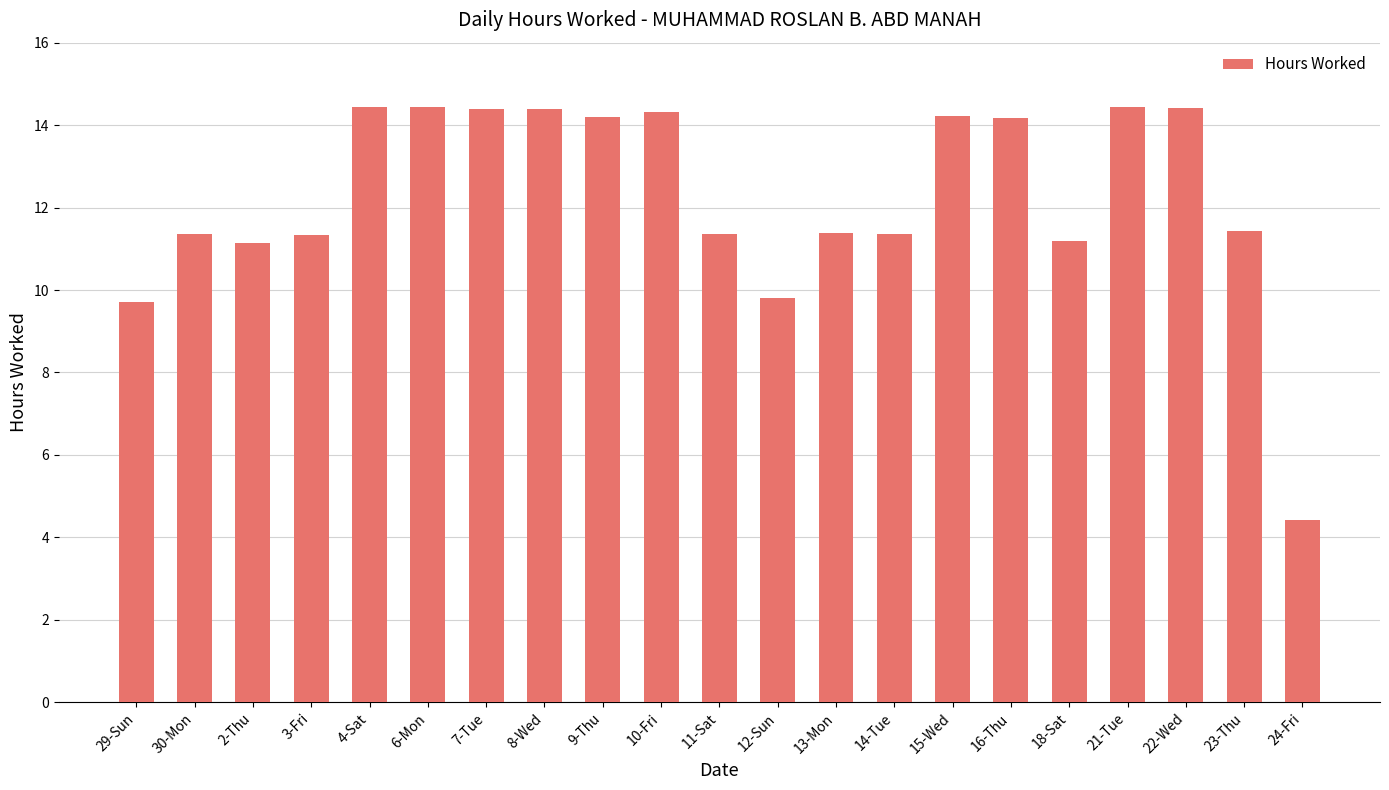

What is the ratio of the value at 6-Mon to the value at 21-Tue?

1.0